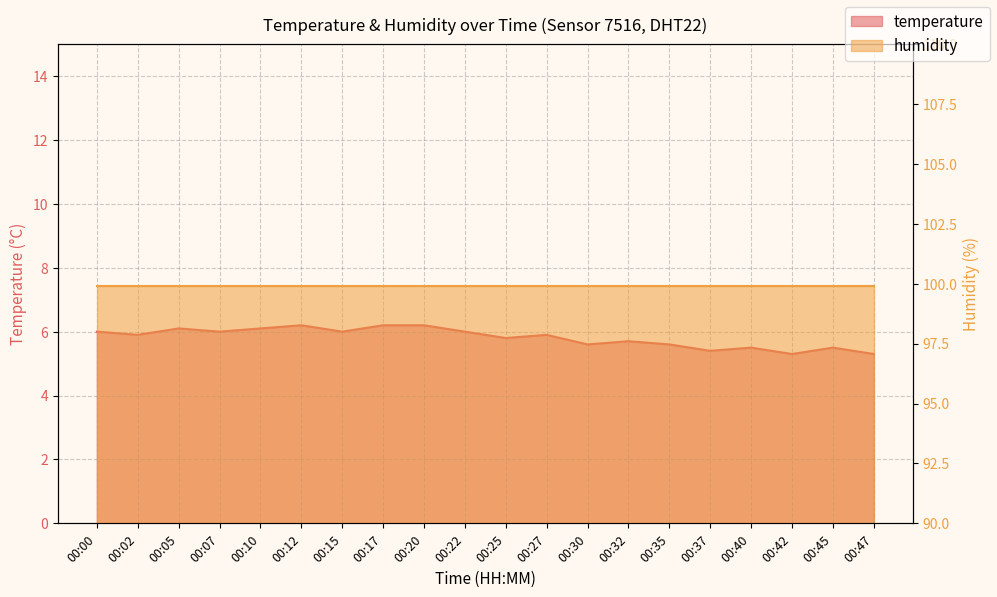

Reading left to right, extract all data points from this chart.

00:00=6.0	00:02=5.9	00:05=6.1	00:07=6.0	00:10=6.1	00:12=6.2	00:15=6.0	00:17=6.2	00:20=6.2	00:22=6.0	00:25=5.8	00:27=5.9	00:30=5.6	00:32=5.7	00:35=5.6	00:37=5.4	00:40=5.5	00:42=5.3	00:45=5.5	00:47=5.3